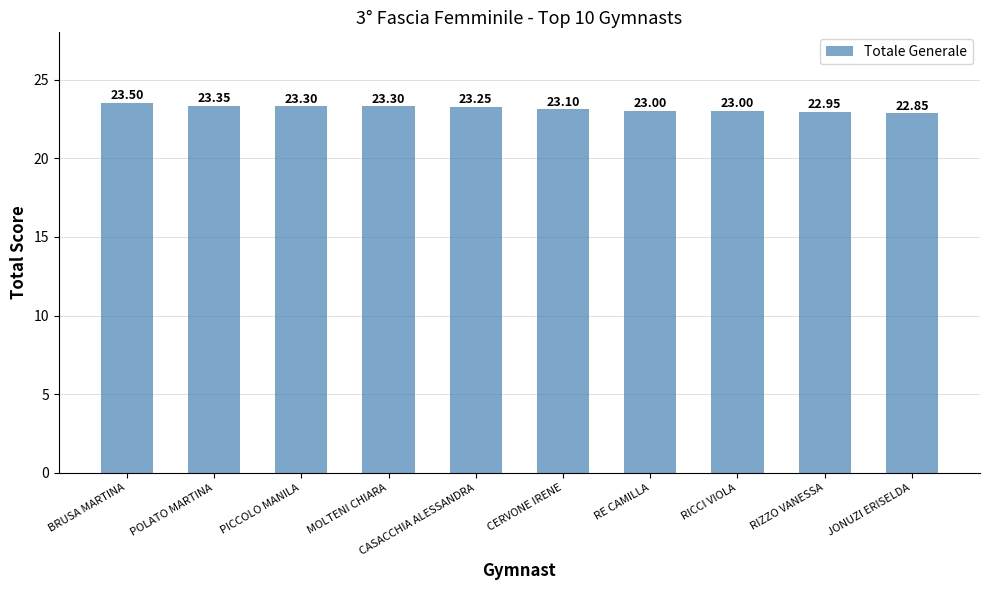

How many bars are there in total?

10